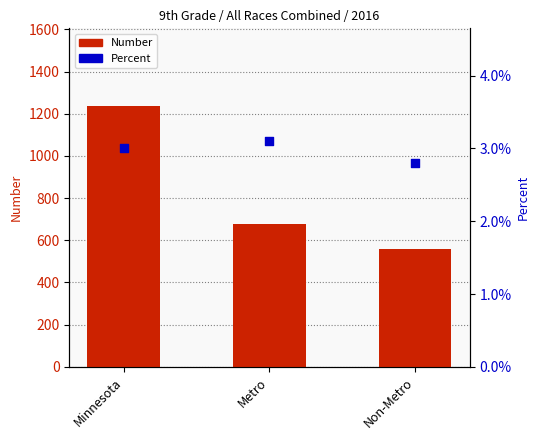

At how many categories does at least one series exceed 286?

3